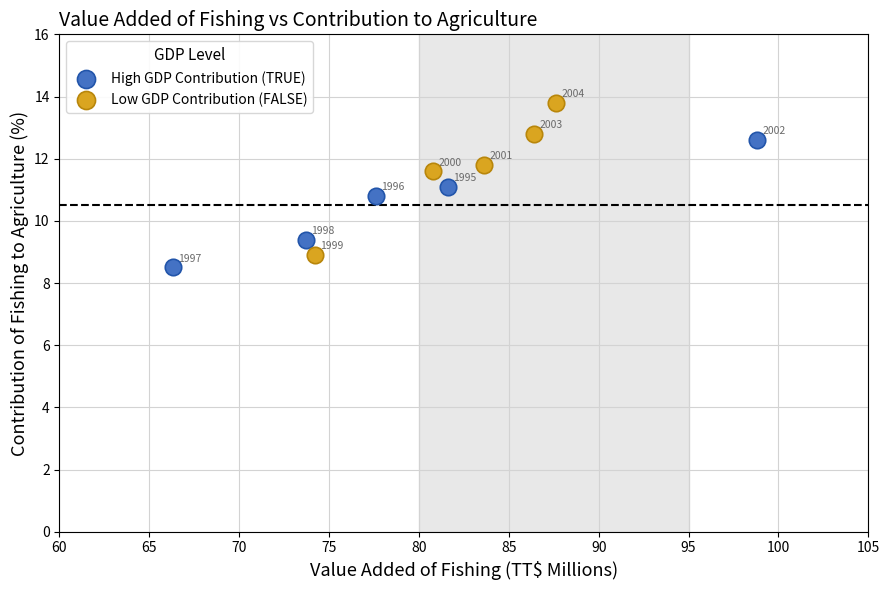

What are all the series names shown in the legend?

High GDP Contribution (TRUE), Low GDP Contribution (FALSE)